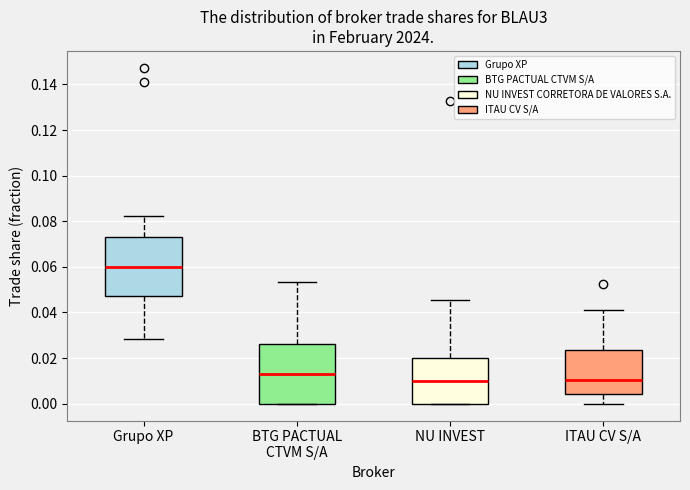

Reading left to right, read every box against the y-axis: the position of its median line, the range the box covers, and the ends of its whiskers. The values are not printed on the chart, so give them approximately, as read against the axis.

Grupo XP: median 0.060, box 0.048 to 0.072, whiskers 0.028 to 0.082
BTG PACTUAL CTVM S/A: median 0.012, box 0.000 to 0.026, whiskers 0.000 to 0.054
NU INVEST: median 0.010, box 0.000 to 0.020, whiskers 0.000 to 0.046
ITAU CV S/A: median 0.010, box 0.004 to 0.024, whiskers 0.000 to 0.042